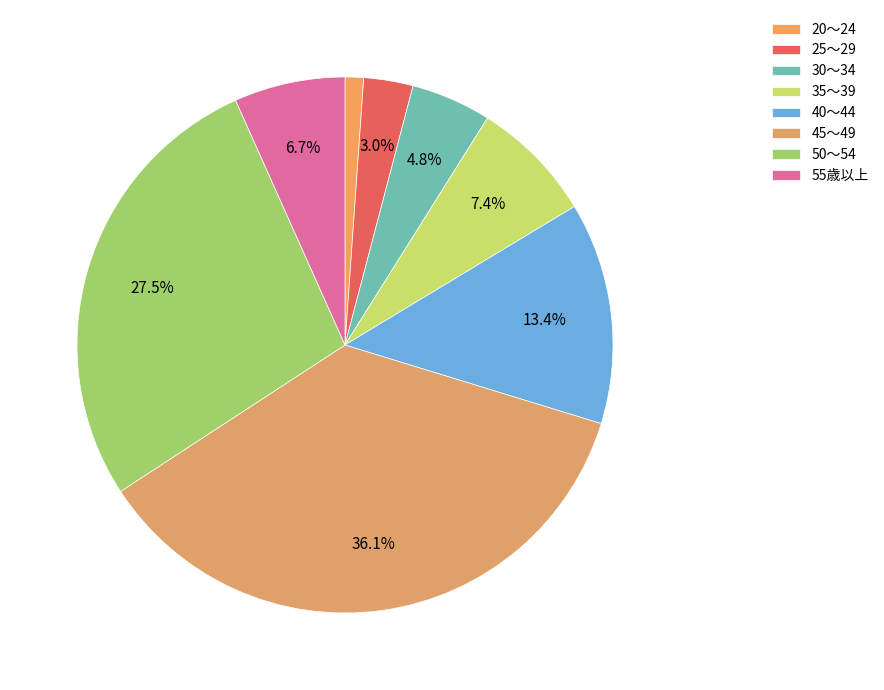

How many slices are in this pie chart?

8